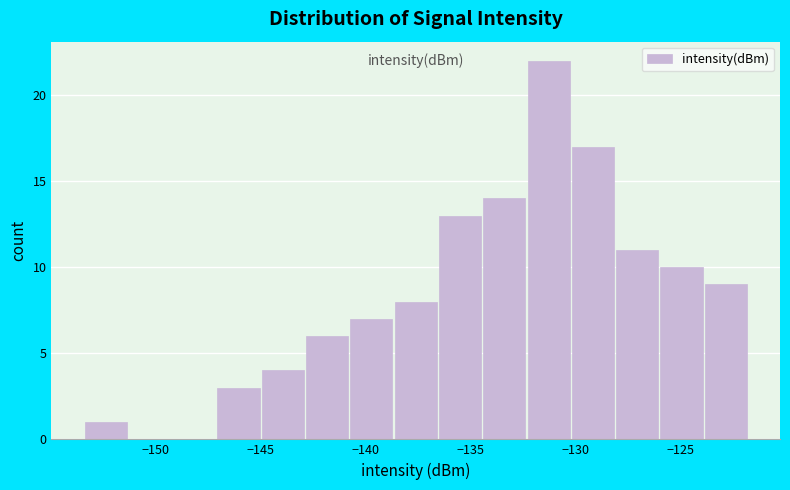

How tall is the bar that spans -128.0 to -126.0 on the x-axis? Neither the bar edges nor the heights are printed on the chart, so give them approximately, as read against the axes.

11